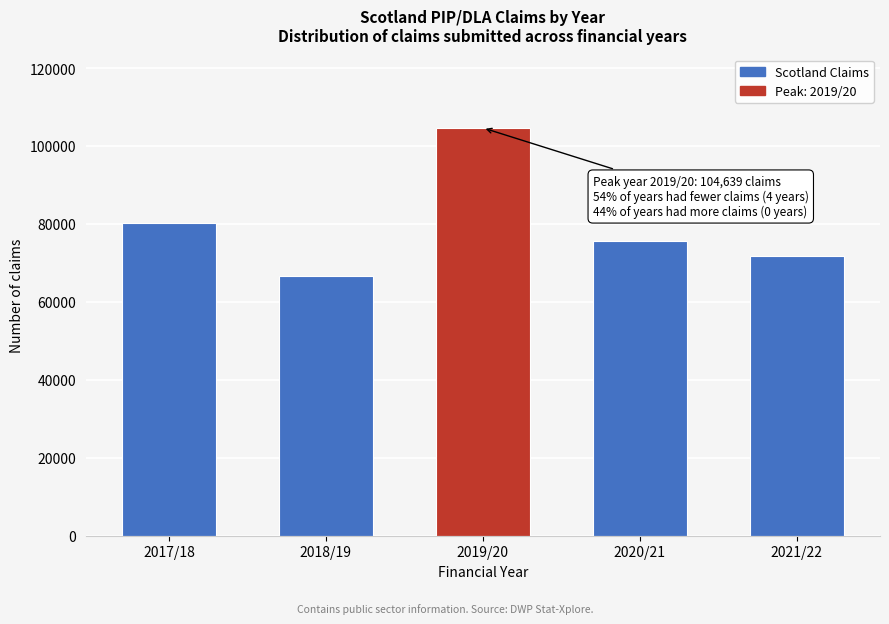

Reading left to right, what are all the values shown in this chart?

2017/18=80212.0	2018/19=66566.2	2019/20=104639.6	2020/21=75507.6	2021/22=71708.6